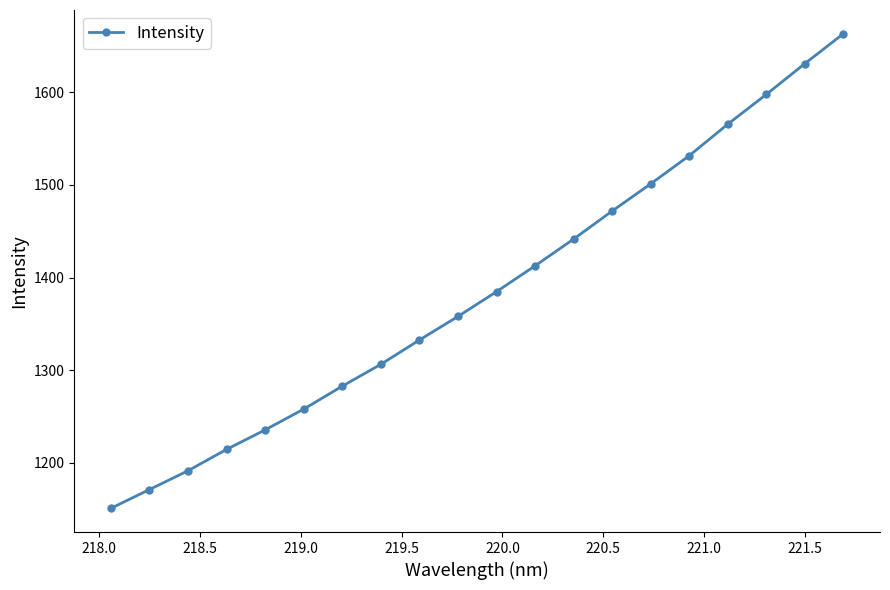

True or false: there are more than 1 points higher than both neighbors.

False